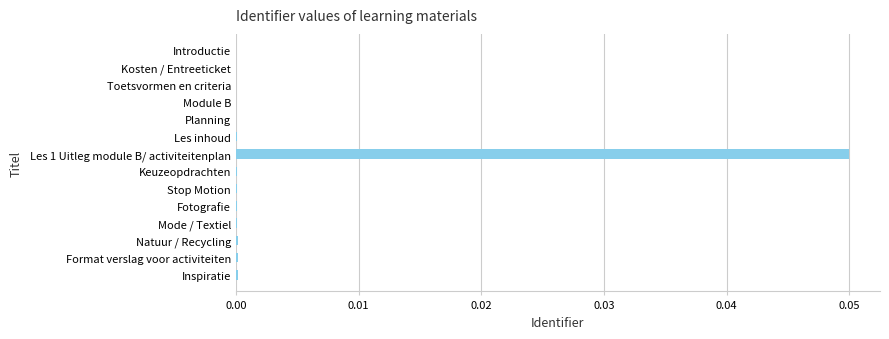

True or false: the data shows 0.0 at Keuzeopdrachten.

True